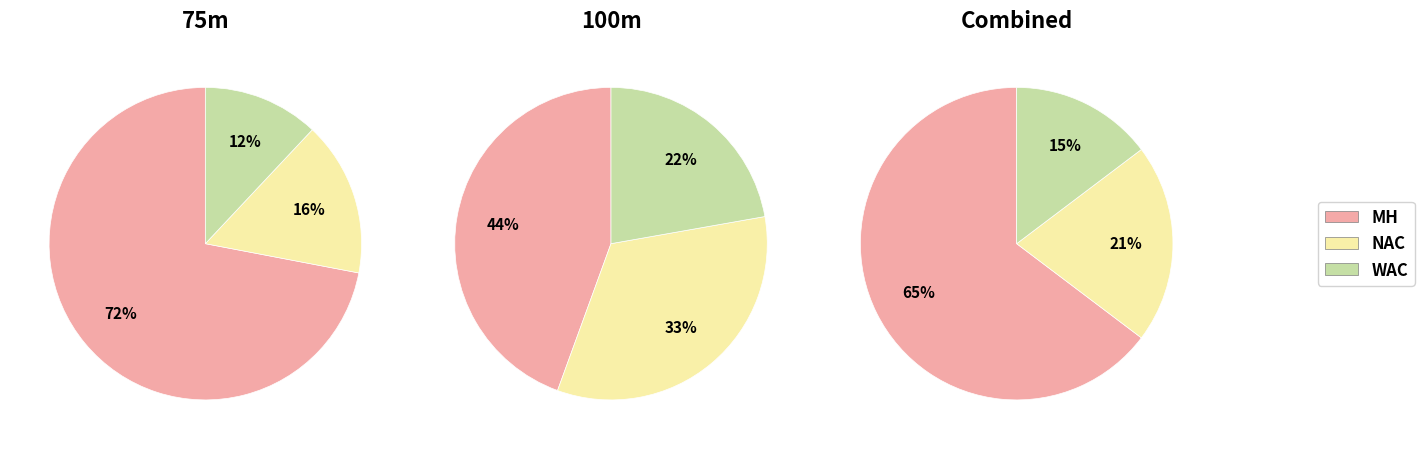

Is there a majority slice in this chart?

Yes